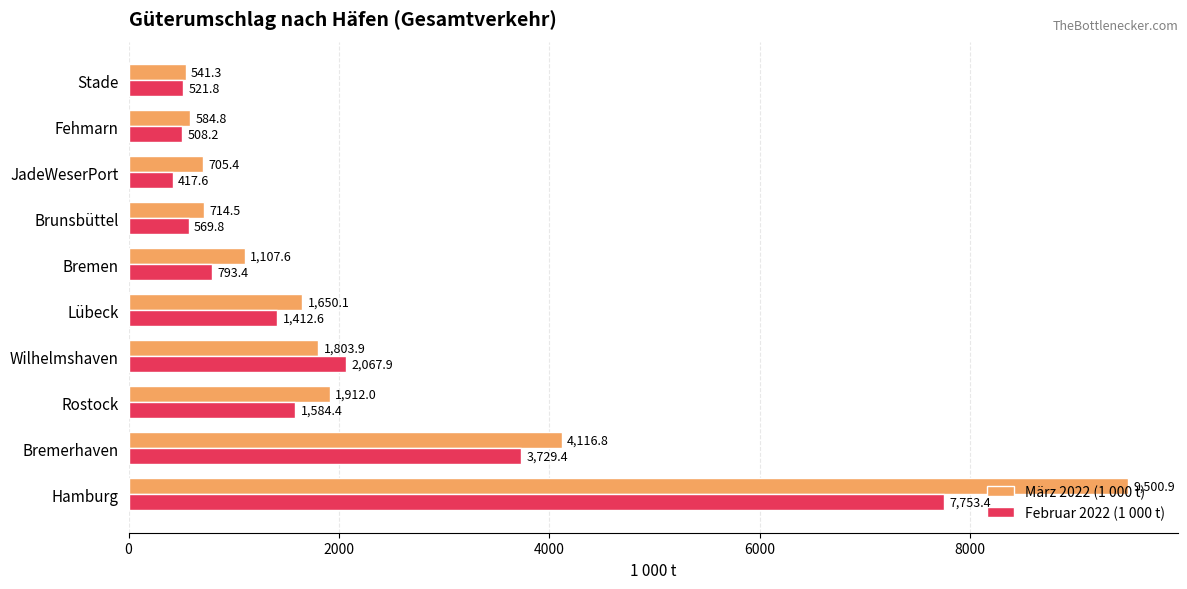

Which series has the largest total across all categories?

März 2022 (1 000 t)